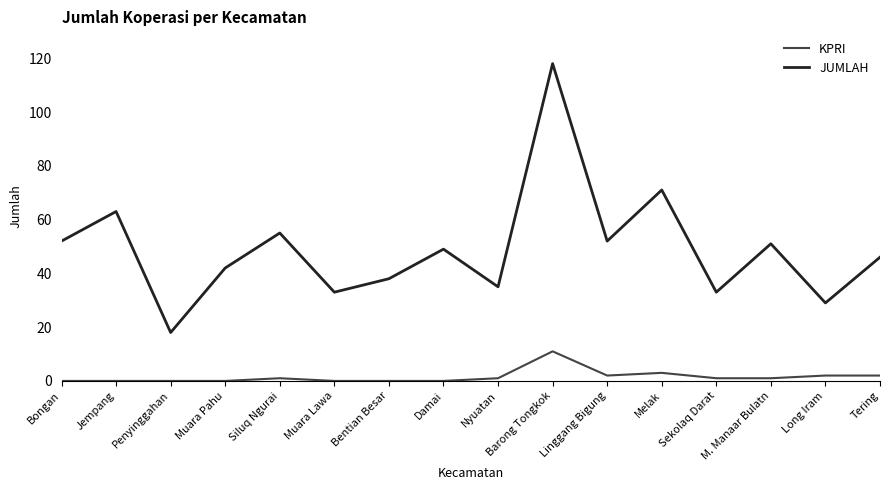

Does the chart have visible grid lines?

No